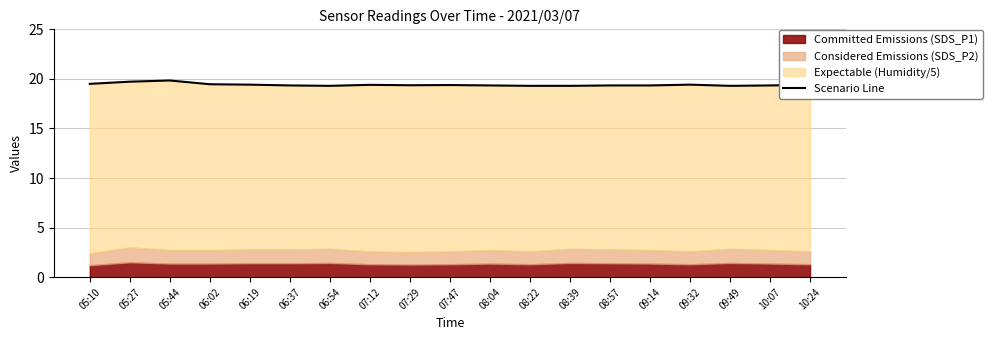

What is the difference between the maximum and second lowest values?

0.5